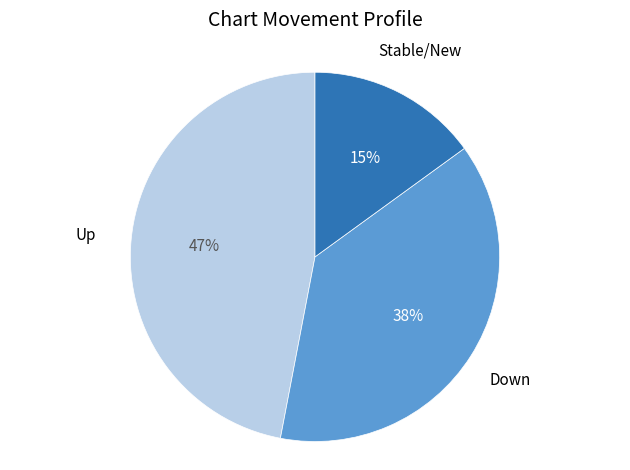

Is there any slice that represents more than half of the pie?

No